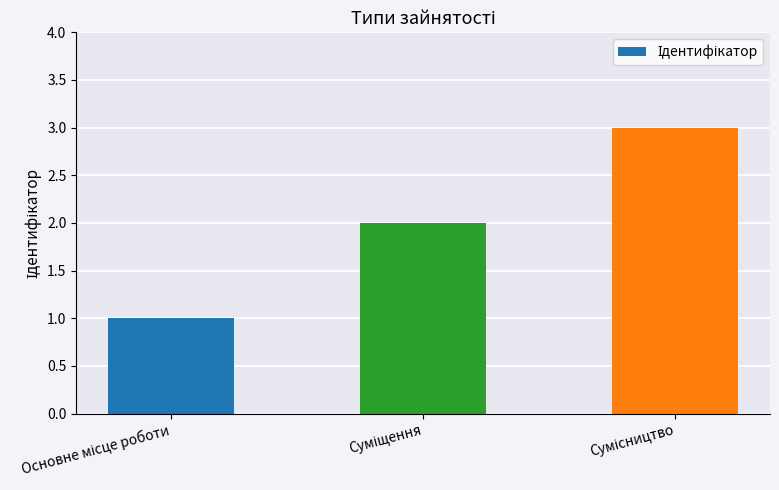

What is the greatest value displayed?

3